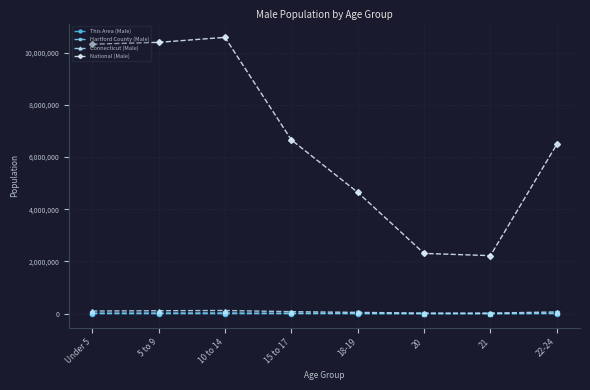

True or false: This Area (Male) and National (Male) intersect in this chart.

False